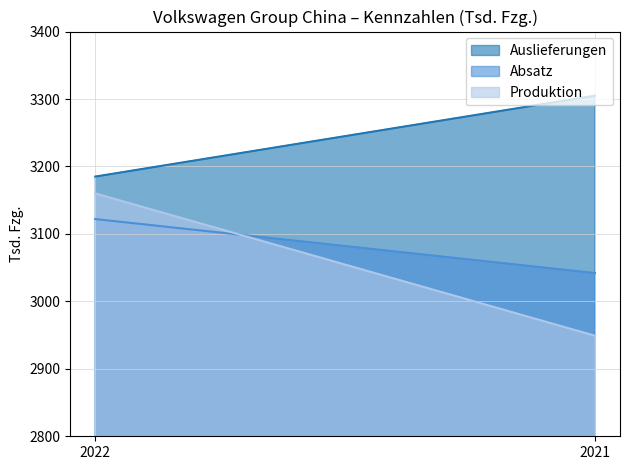

Is it true that Absatz equals 5204 at 2021?

False